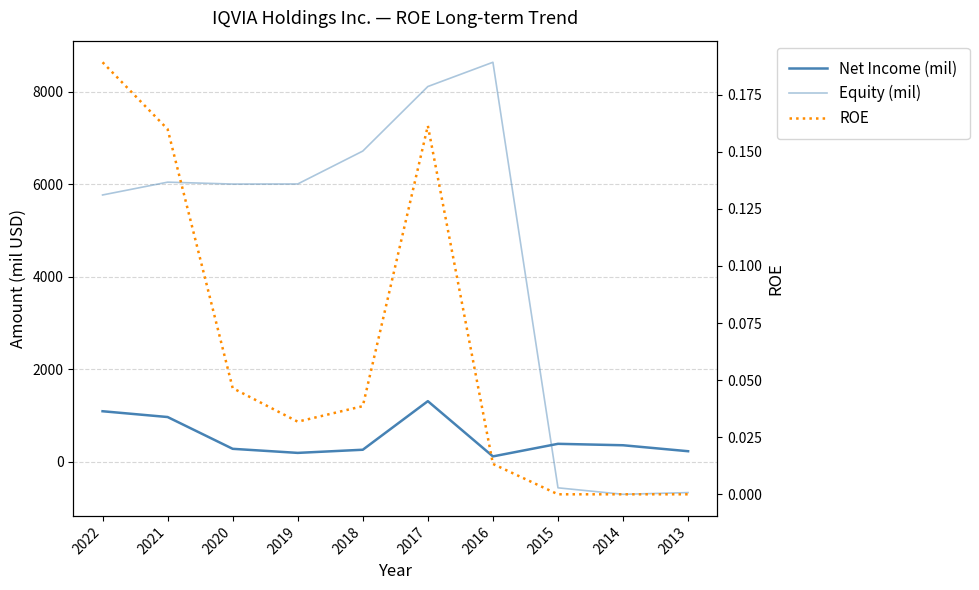

True or false: ROE has a value of 0.1 at 2014.

False